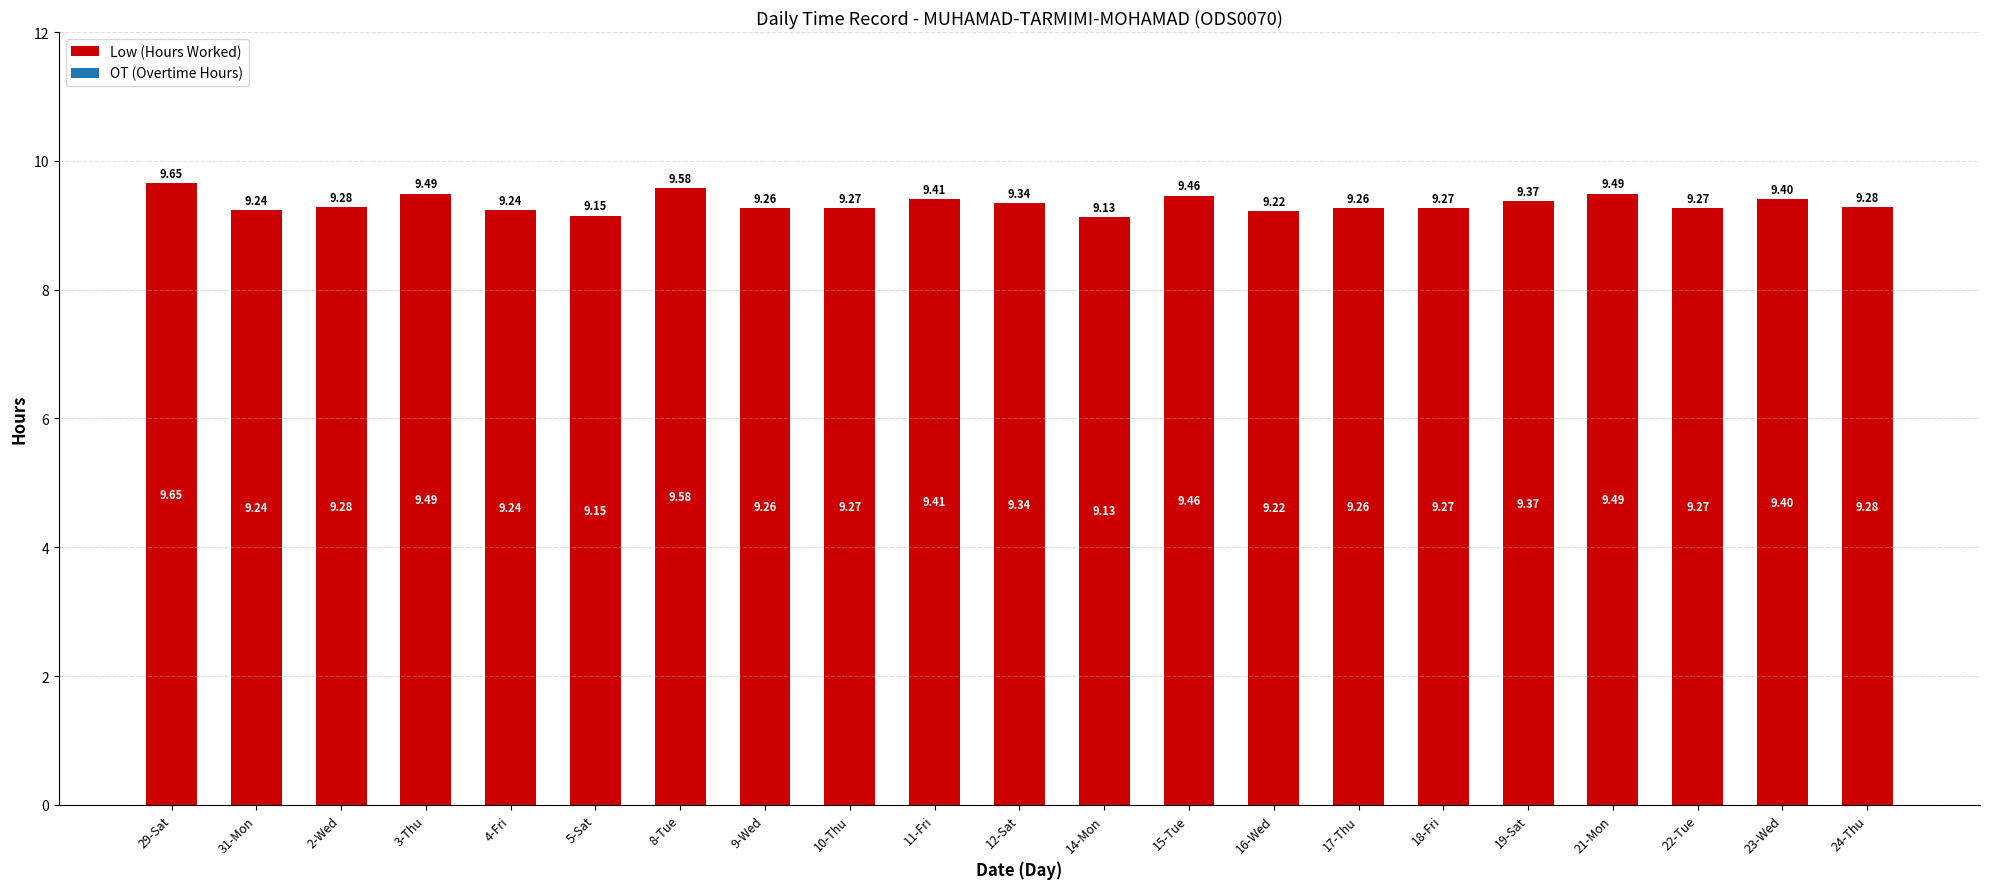

What is the difference between the maximum and minimum values?

0.5